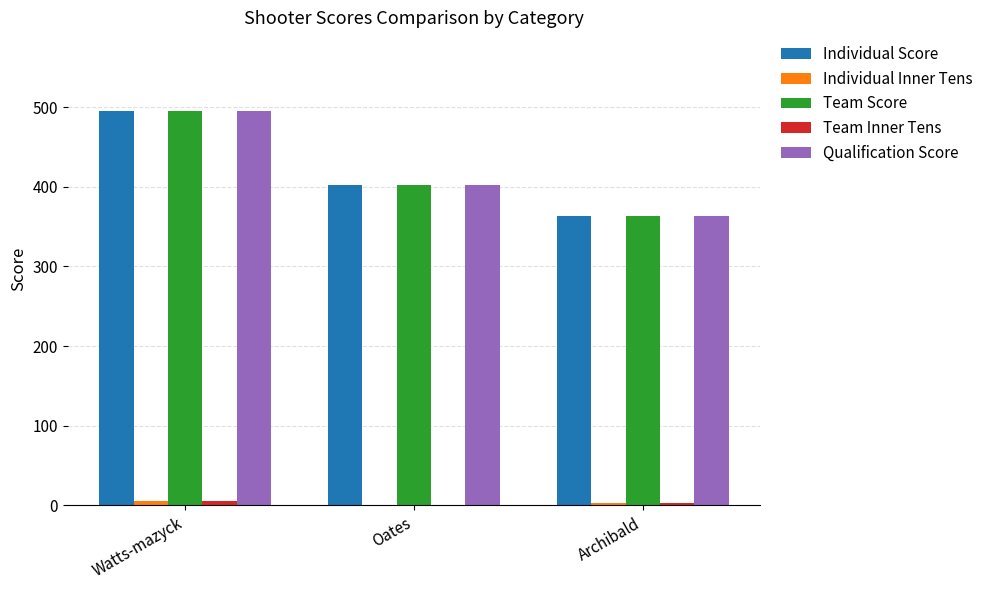

How many Team Score values are between 364 and 495?

3